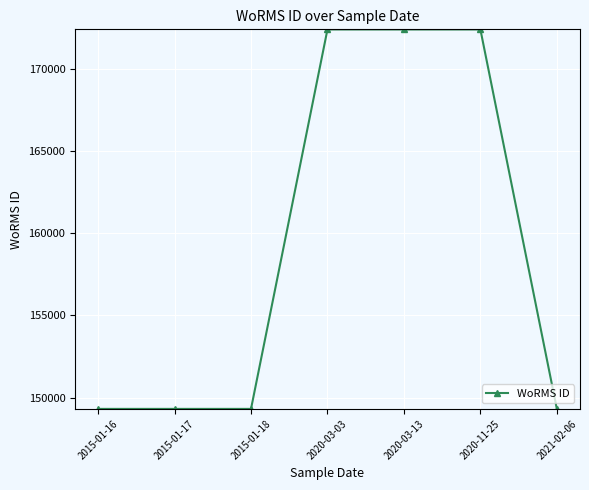

Reading left to right, transcribe all the data shown in this chart.

149313	149313	149313	172418	172418	172418	149313